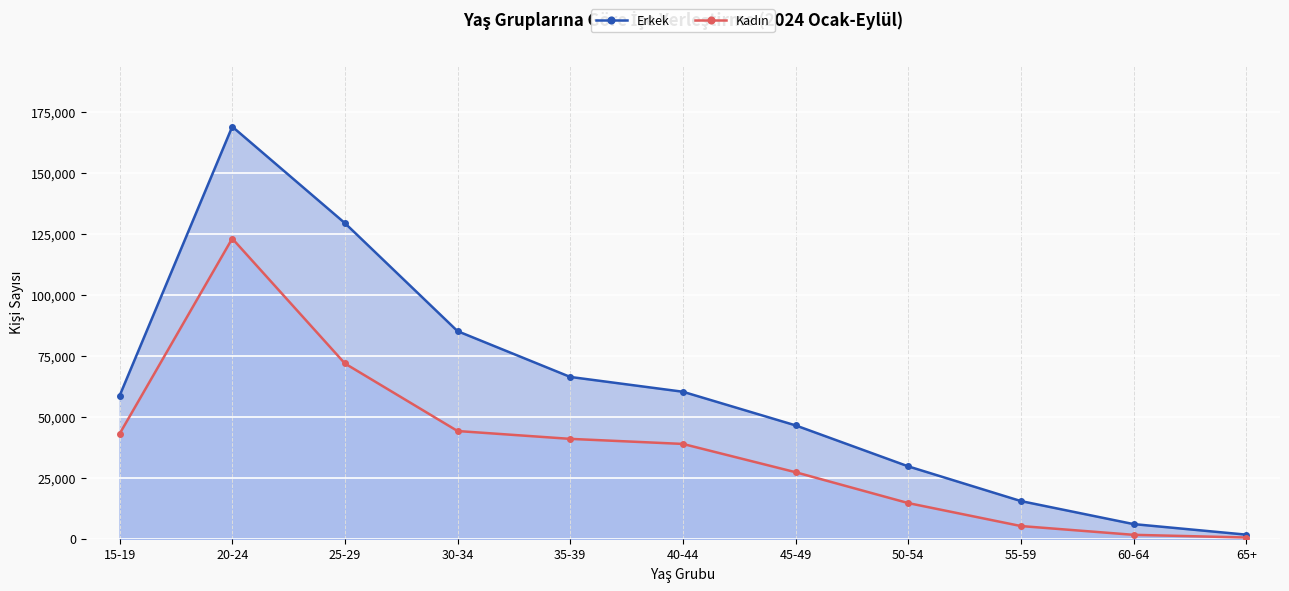

List the series in order of their overall mean, lowest first.

Kadın, Erkek